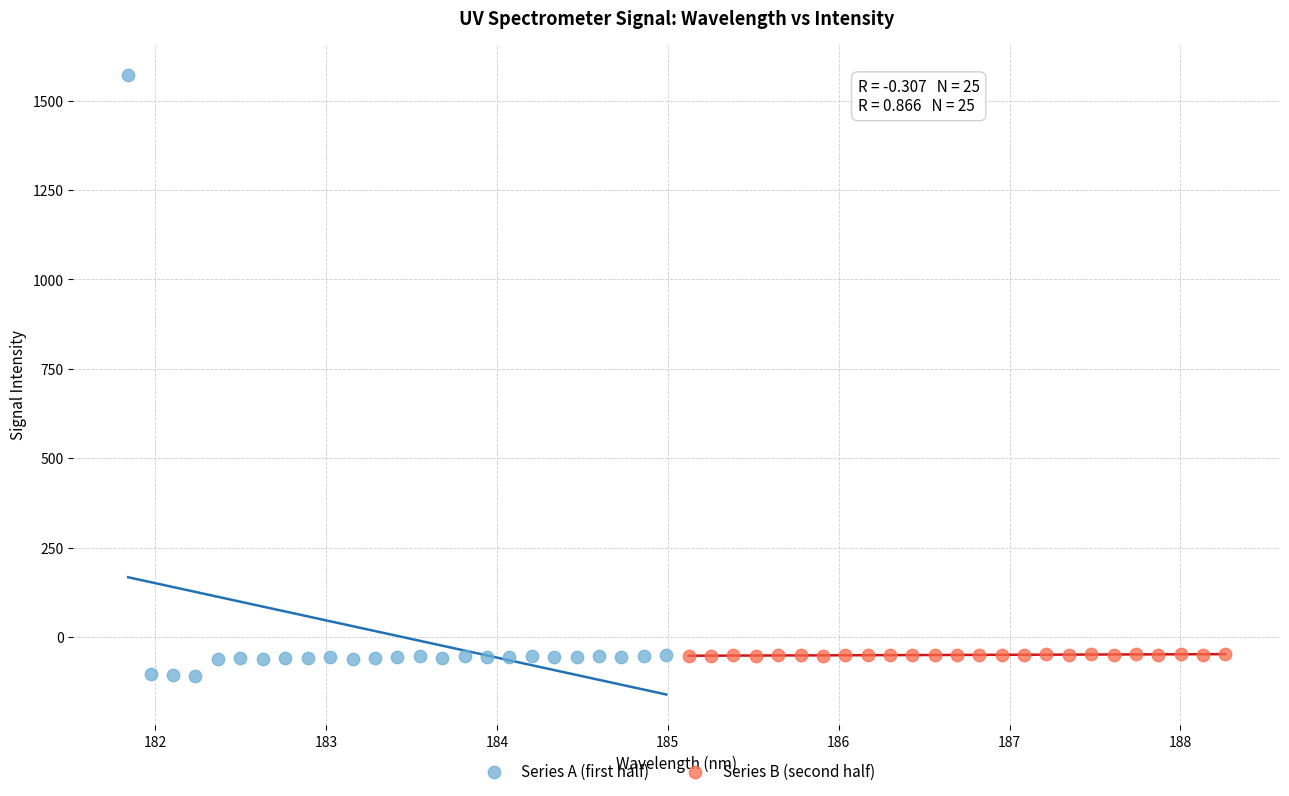

Which series reaches the maximum Y coordinate?

Series A (first half)